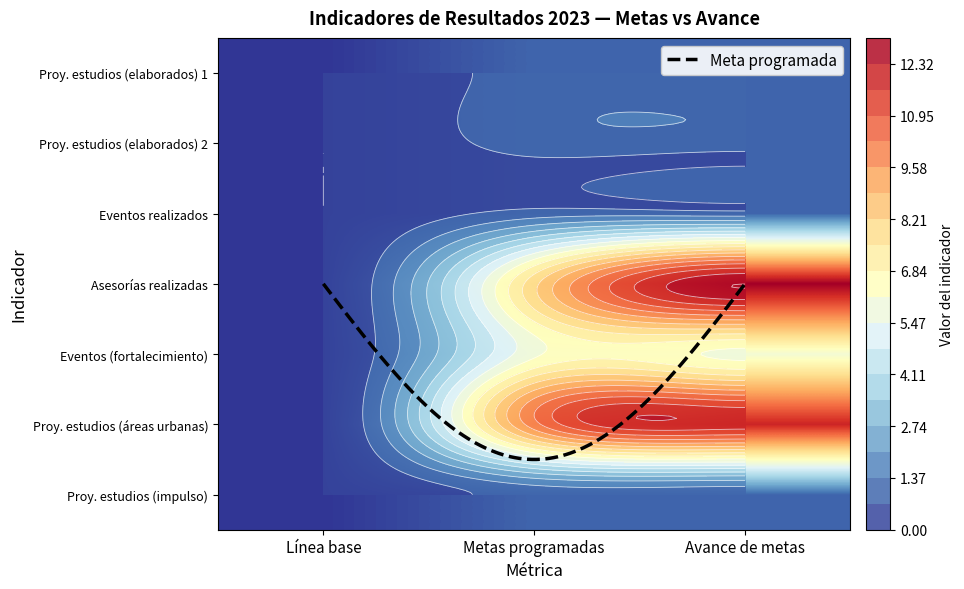

Reading right to left, list all the values displayed in this chart.

Número de proyectos y estudios realizados (Suma proyectos elaborados): Avance de metas=1	Metas programadas=1	Línea base=0
Número de proyectos y estudios realizados (Suma proyectos elaborados) 2: Avance de metas=1	Metas programadas=1	Línea base=0
Número de eventos realizados: Avance de metas=1	Metas programadas=1	Línea base=0
Número de asesorías realizadas: Avance de metas=13	Metas programadas=8	Línea base=0
Número de eventos realizados (fortalecimiento): Avance de metas=6	Metas programadas=6	Línea base=0
Número de proyectos y estudios realizados (áreas urbanas): Avance de metas=12	Metas programadas=10	Línea base=0
Número de proyectos y estudios realizados (impulso): Avance de metas=1	Metas programadas=1	Línea base=0